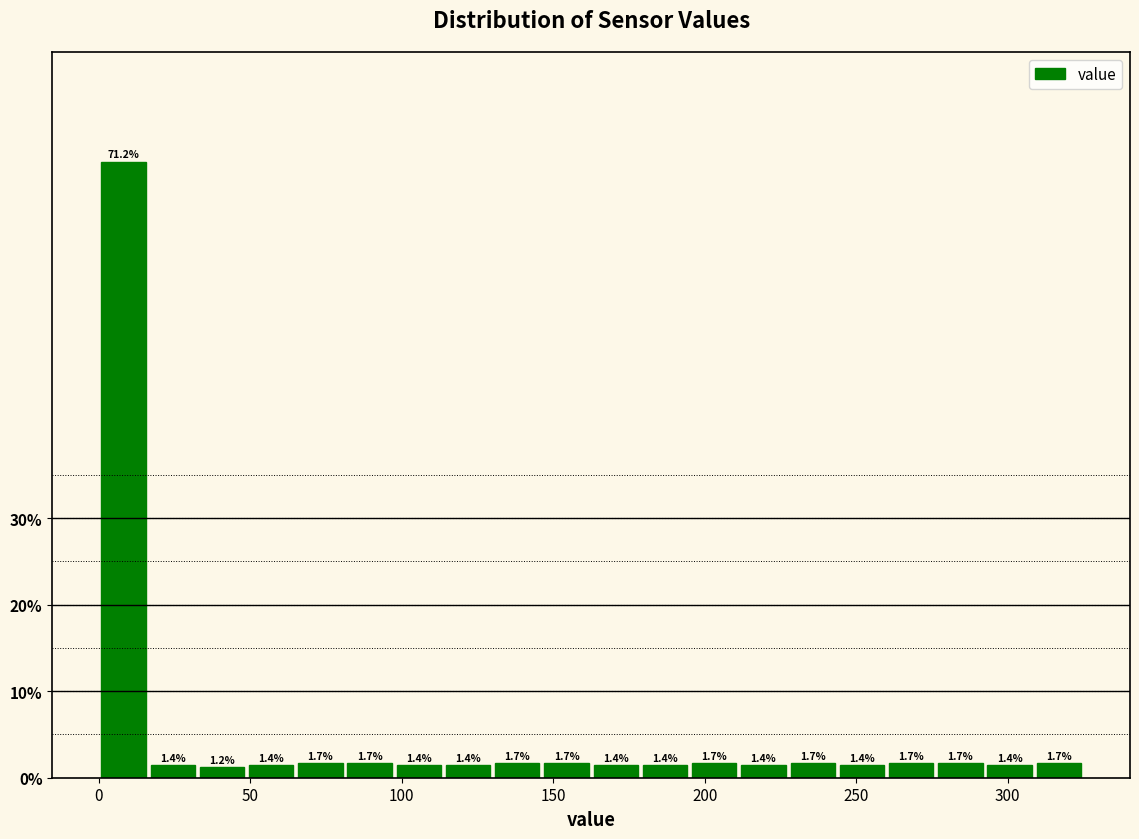

Read against the x-axis, roughly where is the centre of the tallest bar?

10